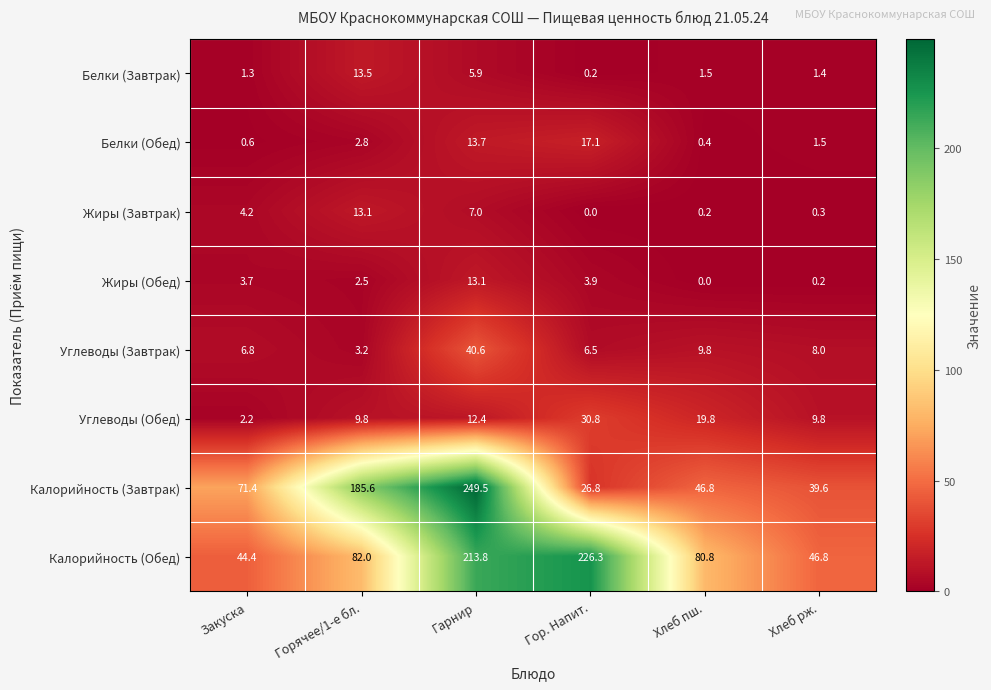

What is the spread (max minus min) of values at Закуска?

70.8